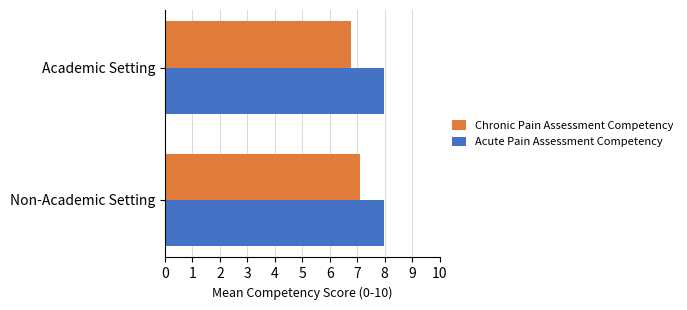

What is the average value of the Acute Pain Assessment Competency series?

8.0